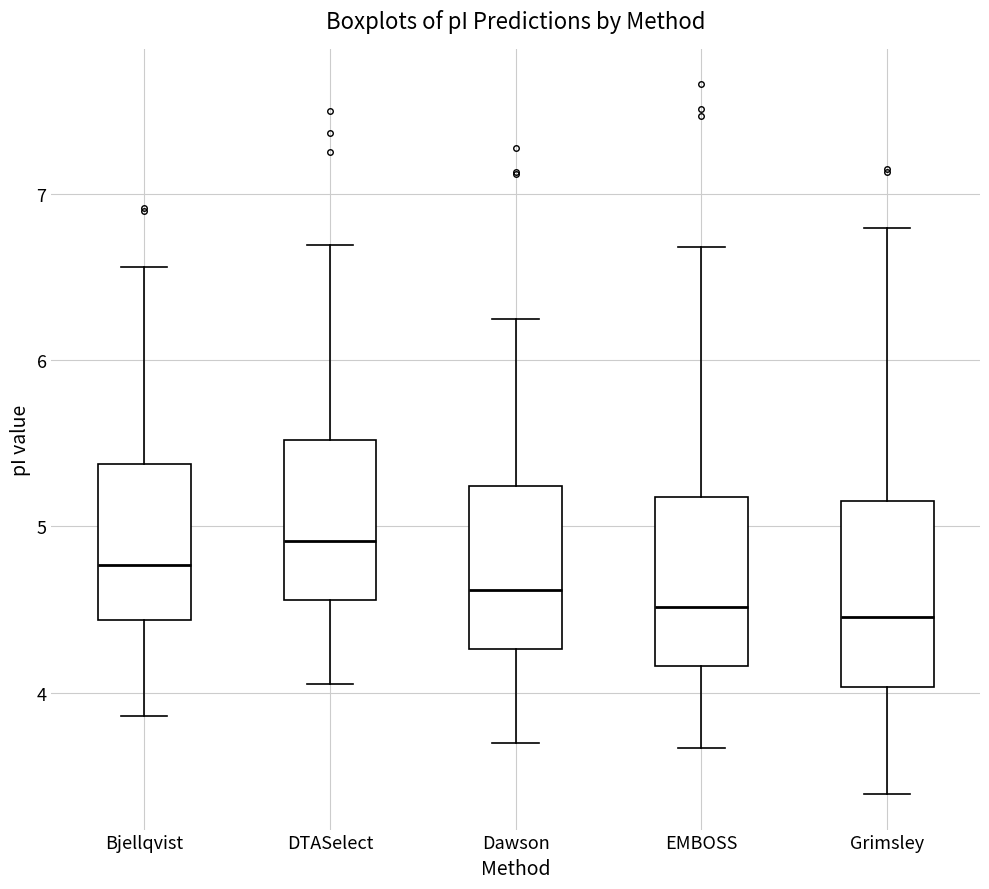

Where is the upper edge of the box for Dawson on the y-axis? The values are not printed on the chart, so give them approximately, as read against the axis.

5.2